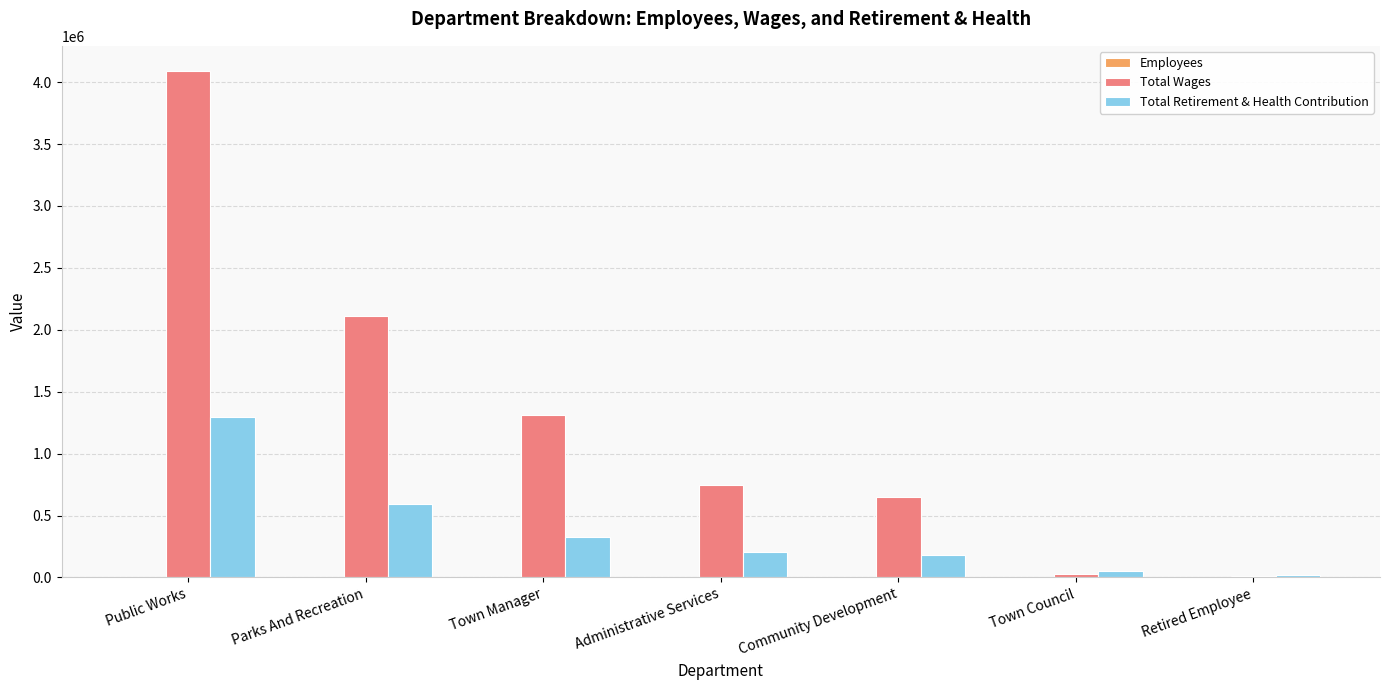

At which label does Total Retirement & Health Contribution reach its peak?

Public Works